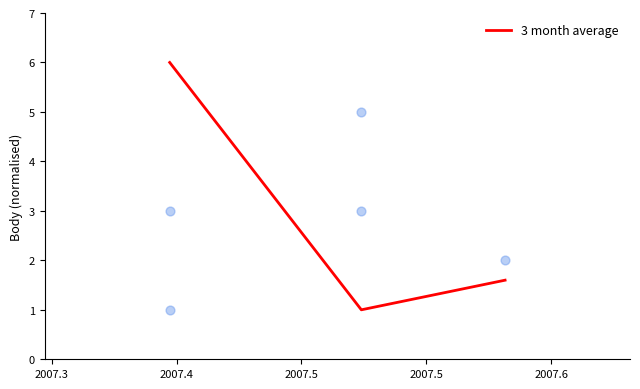

What is the highest value of the 3 month average series?

6.0